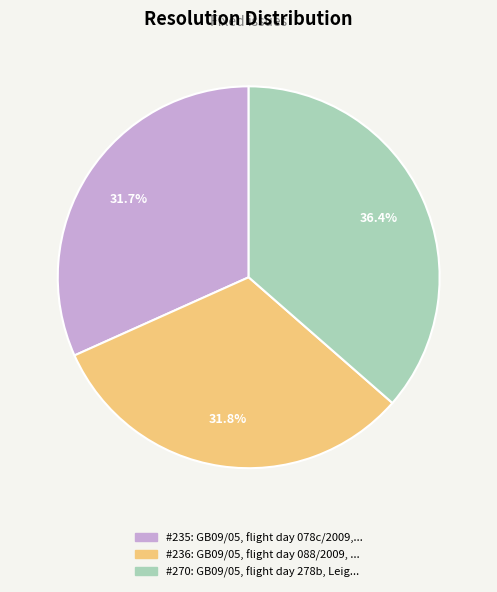

Is there any slice that represents more than half of the pie?

No